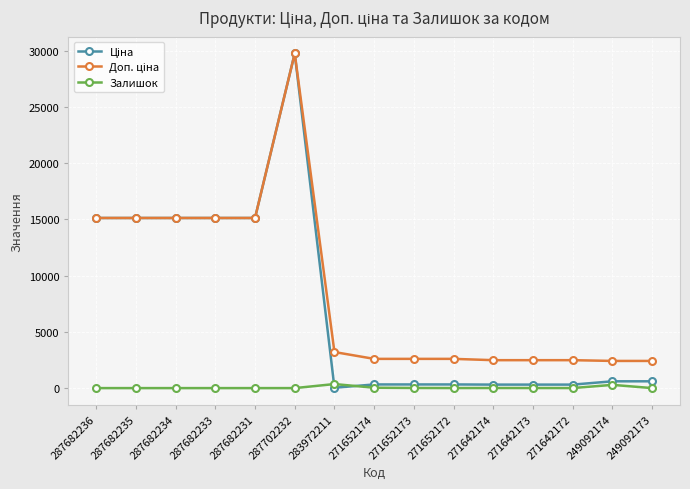

At which category does the chart reach its peak across all series?

287702232